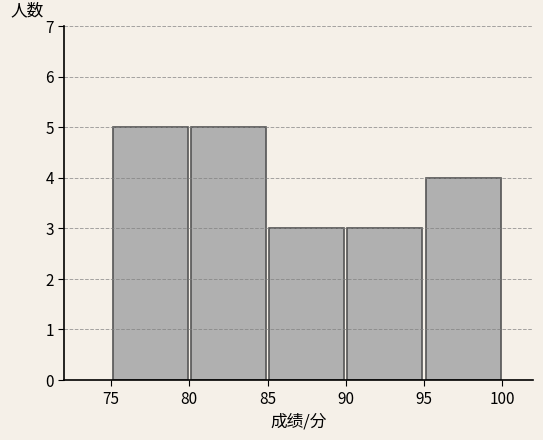

Reading left to right, transcribe this chart: for each bar, give the range it covers on the x-axis and its height. The values are not printed on the chart, so give them approximately, as read against the axis.

75 to 80: 5
80 to 85: 5
85 to 90: 3
90 to 95: 3
95 to 100: 4